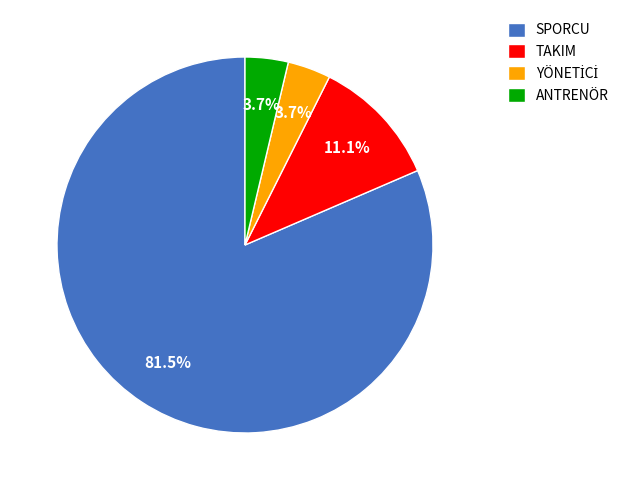

What percentage do TAKIM and SPORCU together represent?

92.6%